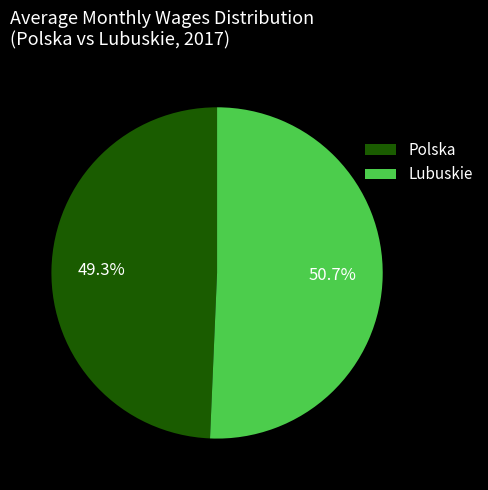

Which category has the biggest portion of the pie?

Lubuskie